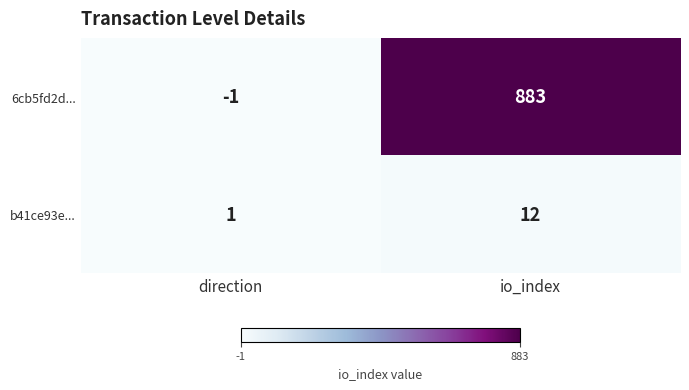

The value of b41ce93e... at direction is 2. True or false?

False